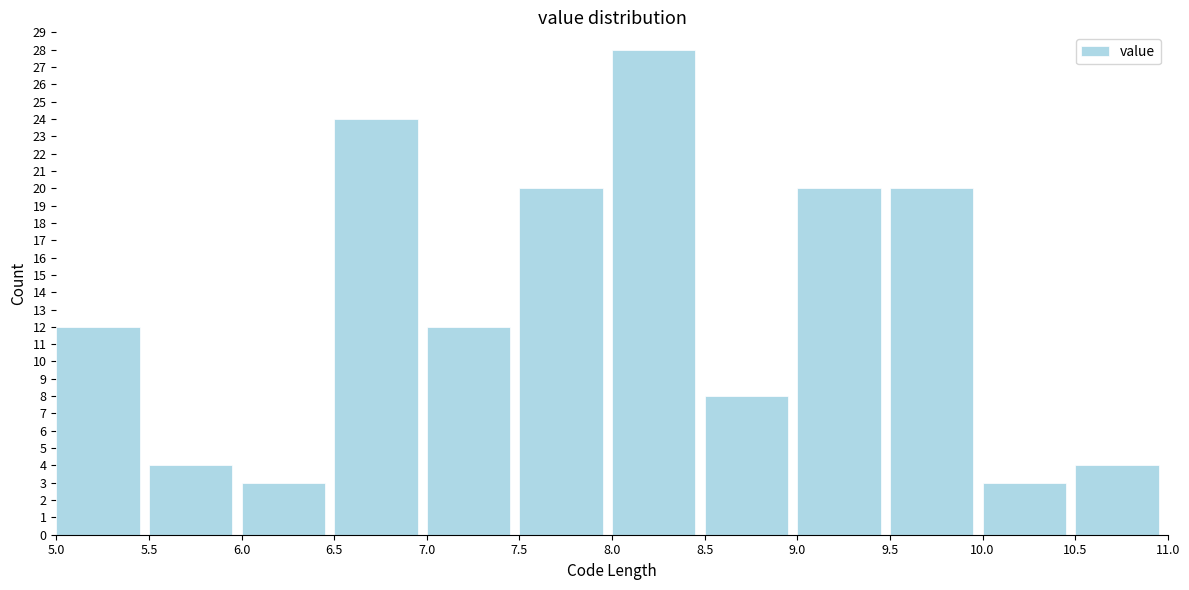

Reading left to right, list every bar in this chart as the range it spans on the x-axis followed by its height. The values are not printed on the chart, so give them approximately, as read against the axis.

5.0 to 5.5: 12
5.5 to 6.0: 4
6.0 to 6.5: 3
6.5 to 7.0: 24
7.0 to 7.5: 12
7.5 to 8.0: 20
8.0 to 8.5: 28
8.5 to 9.0: 8
9.0 to 9.5: 20
9.5 to 10.0: 20
10.0 to 10.5: 3
10.5 to 11.0: 4